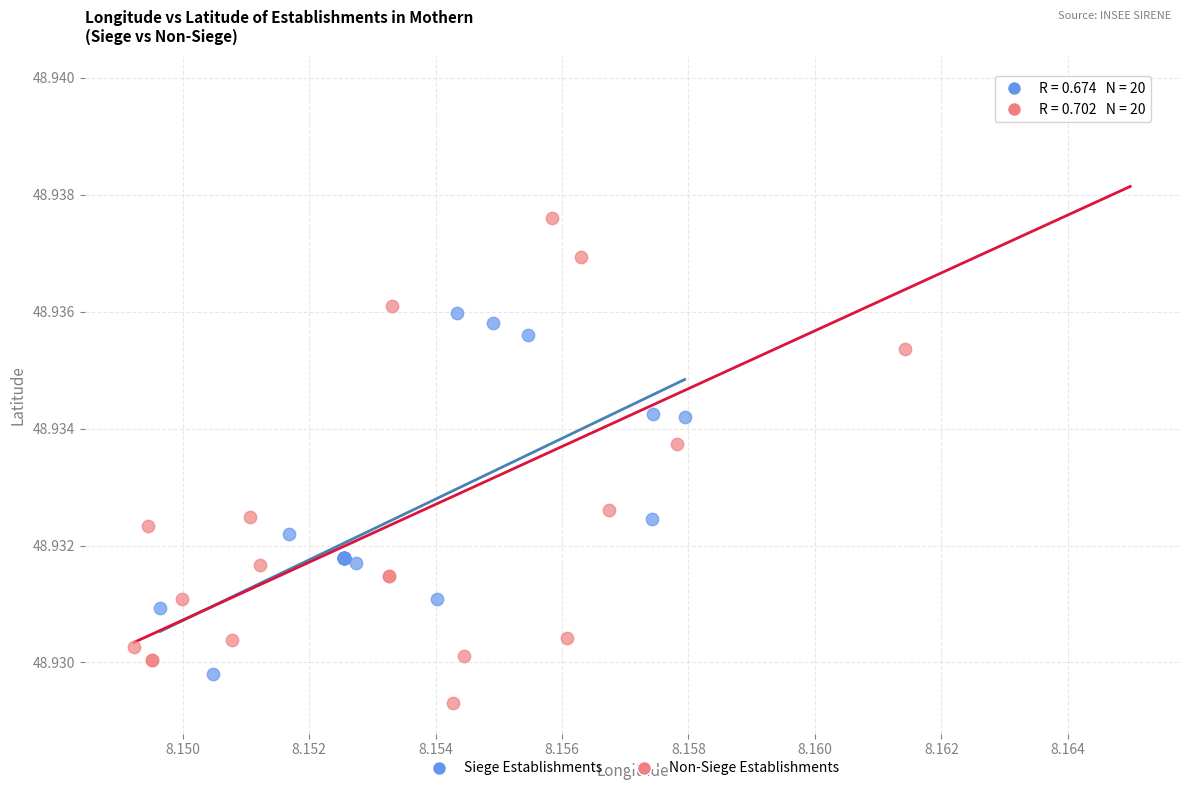

Which series contains the highest Y value?

Non-Siege Establishments